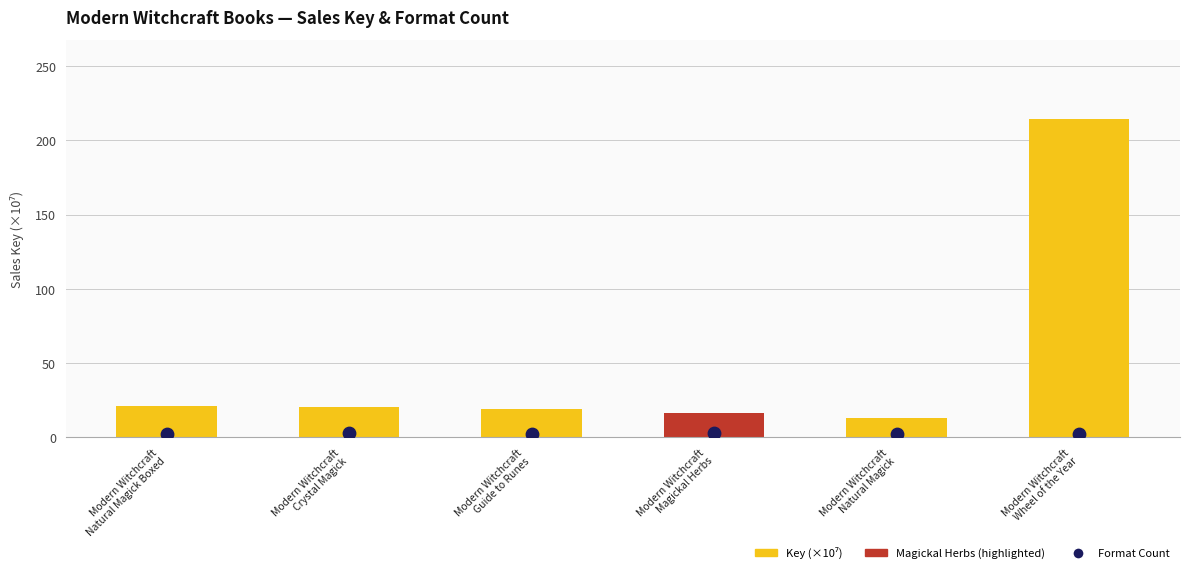

Which series contains the highest Y value?

Key (×10⁷)